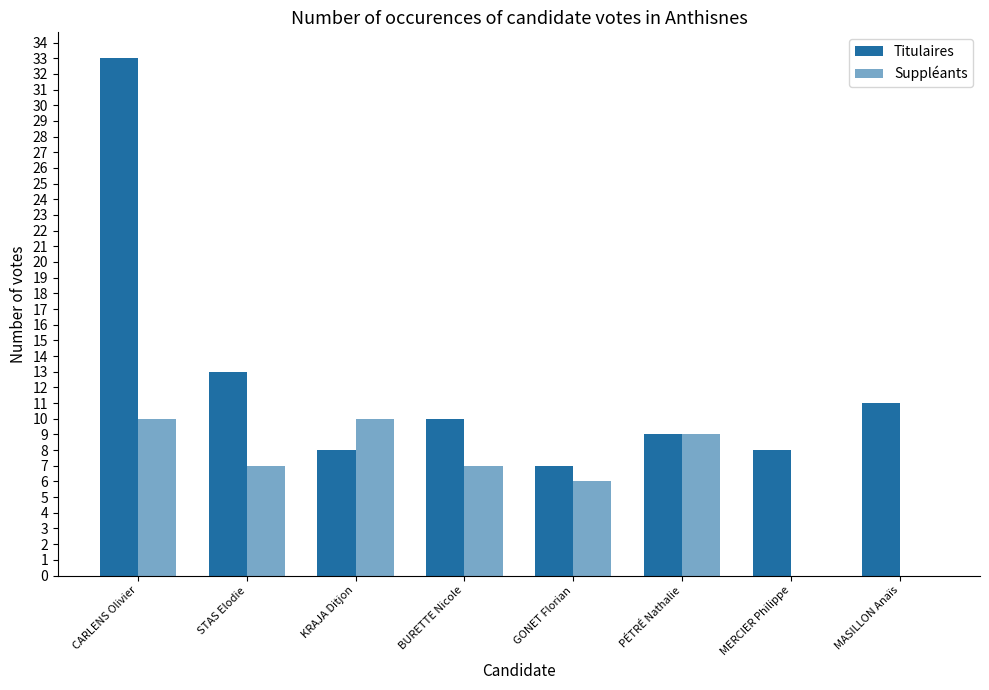

How many categories are shown in the chart?

8